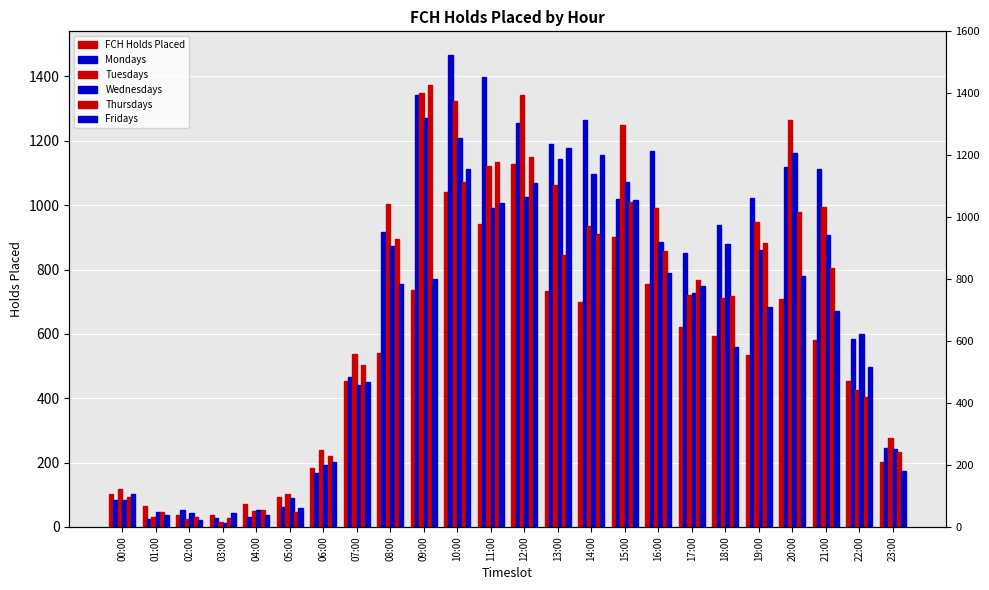

What are all the series names shown in the legend?

FCH Holds Placed, Mondays, Tuesdays, Wednesdays, Thursdays, Fridays